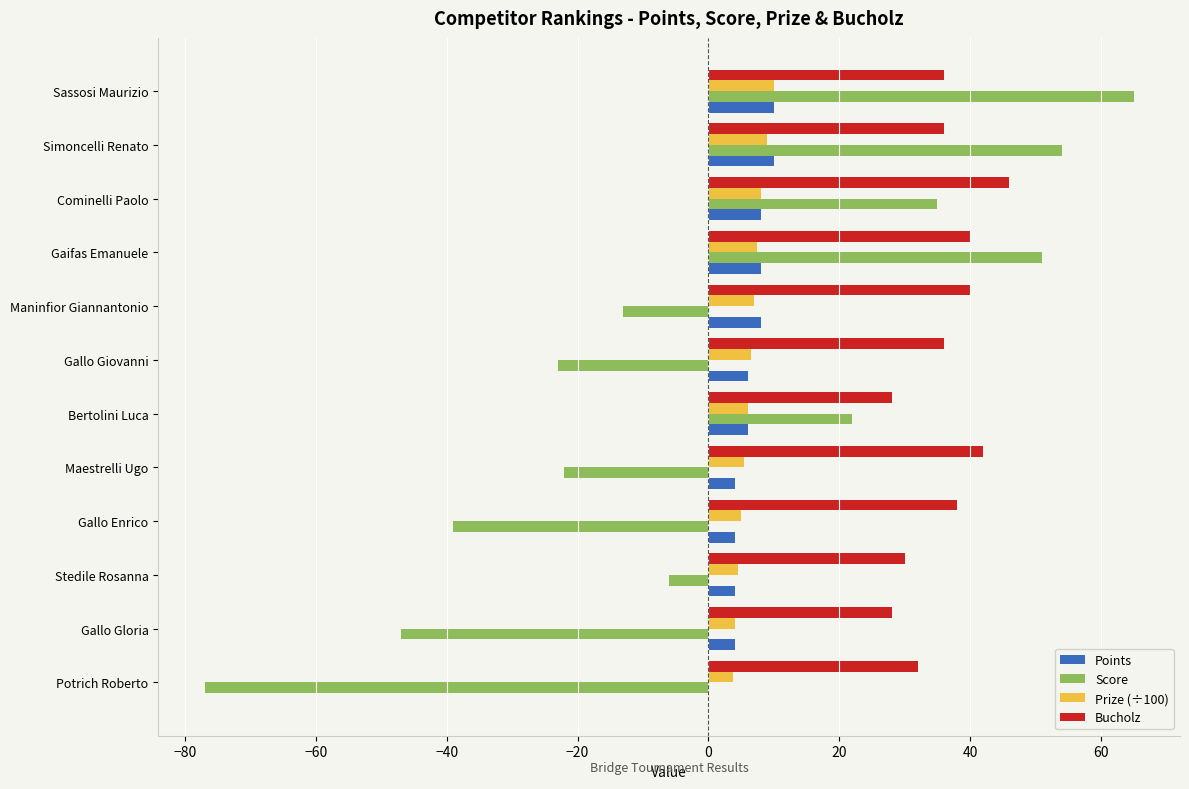

Between Sassosi Maurizio and Gallo Gloria, which series saw the biggest shift?

Score